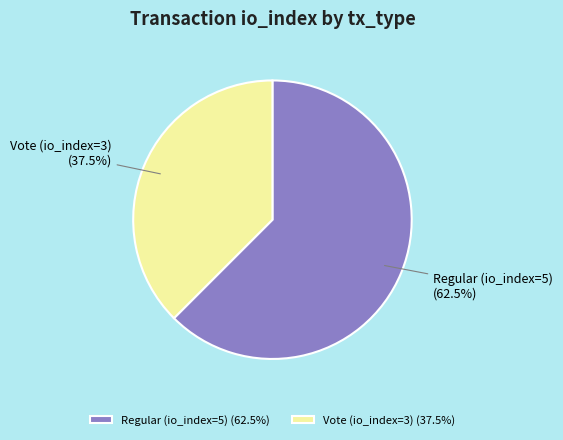

What portion of the pie excludes Regular (io_index=5)?

37.5%